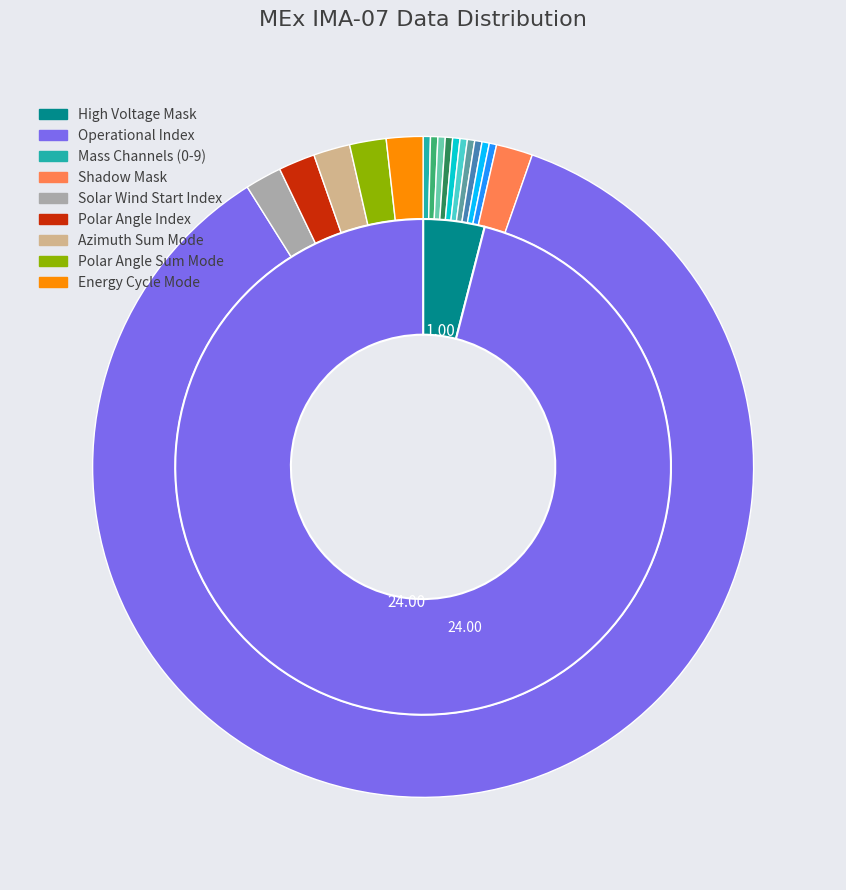

True or false: Mass Channel 0 accounts for 8% of the total.

False